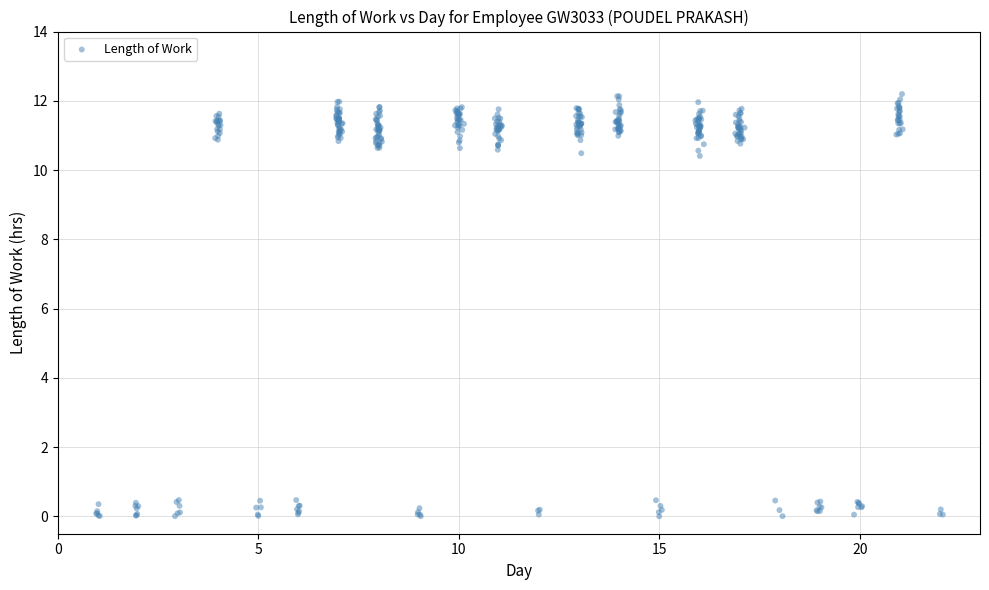

What is the range of Y values (max minus min)?

12.2